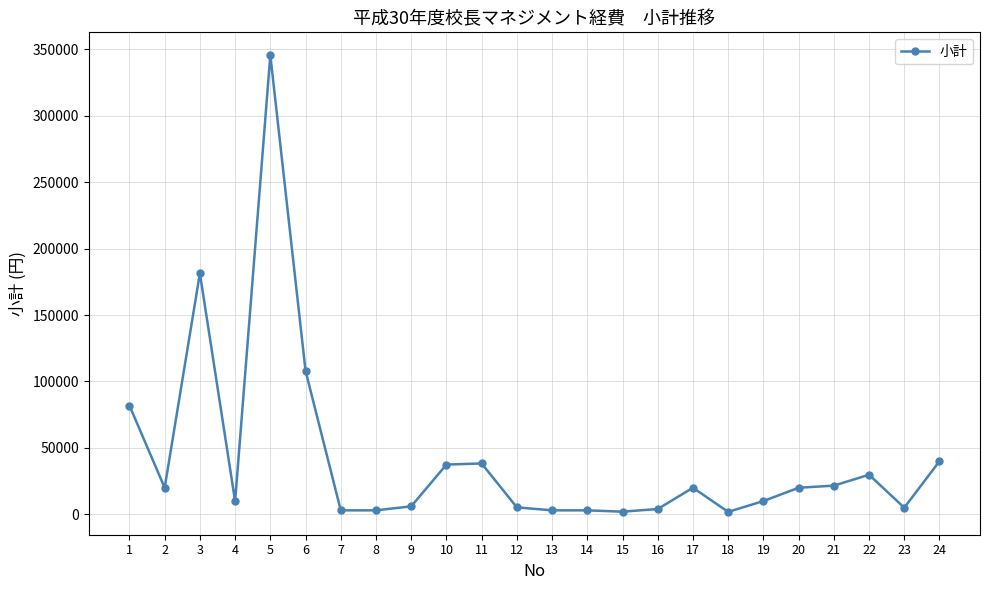

What is the difference between the second highest and minimum values?

179600